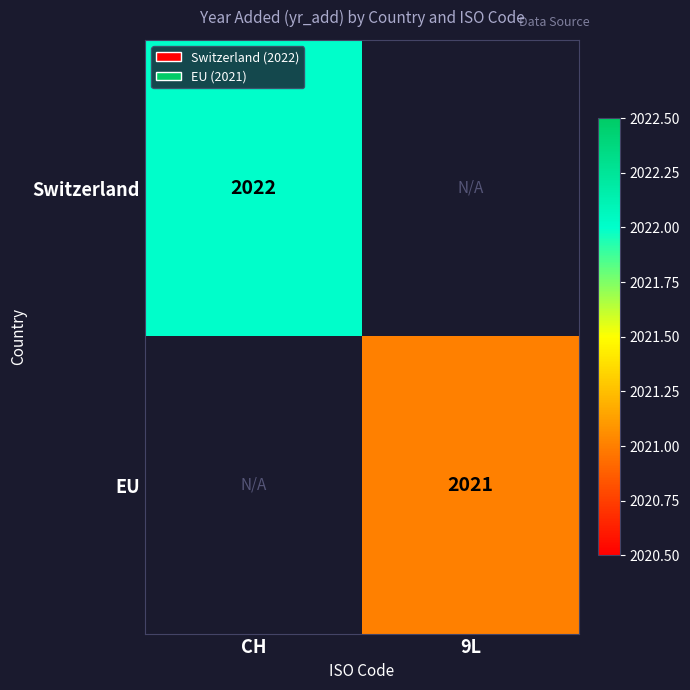

The value of EU at 9L is 663.4. True or false?

False